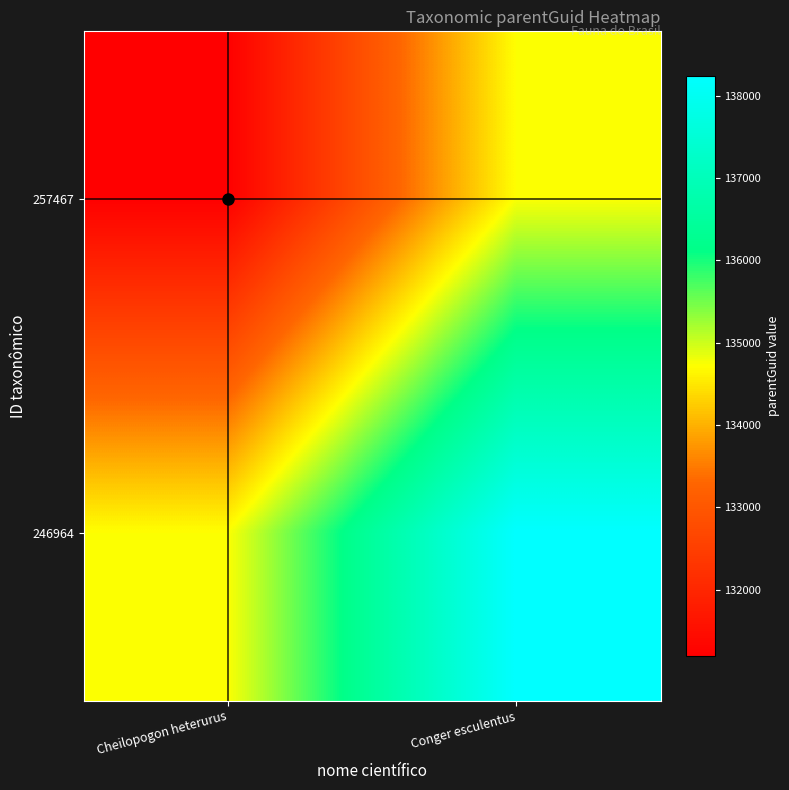

Which series has the largest total across all categories?

246964